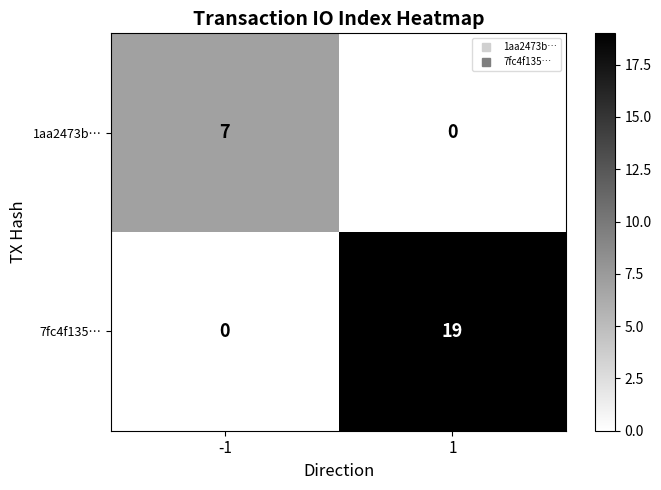

What is the maximum value shown in the chart?

19